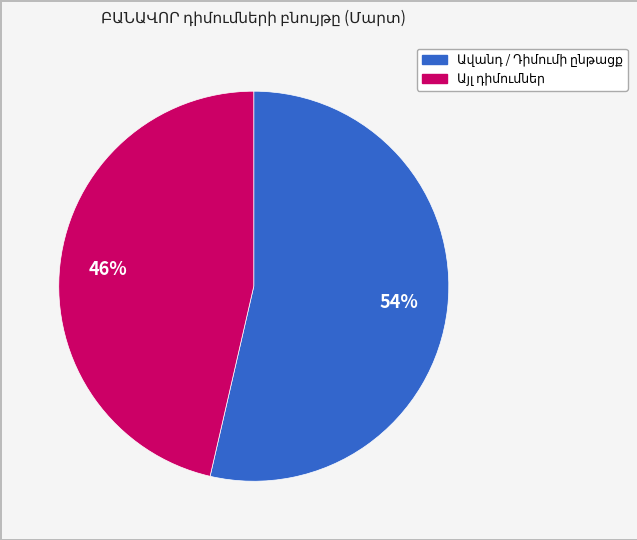

Is there a majority slice in this chart?

Yes